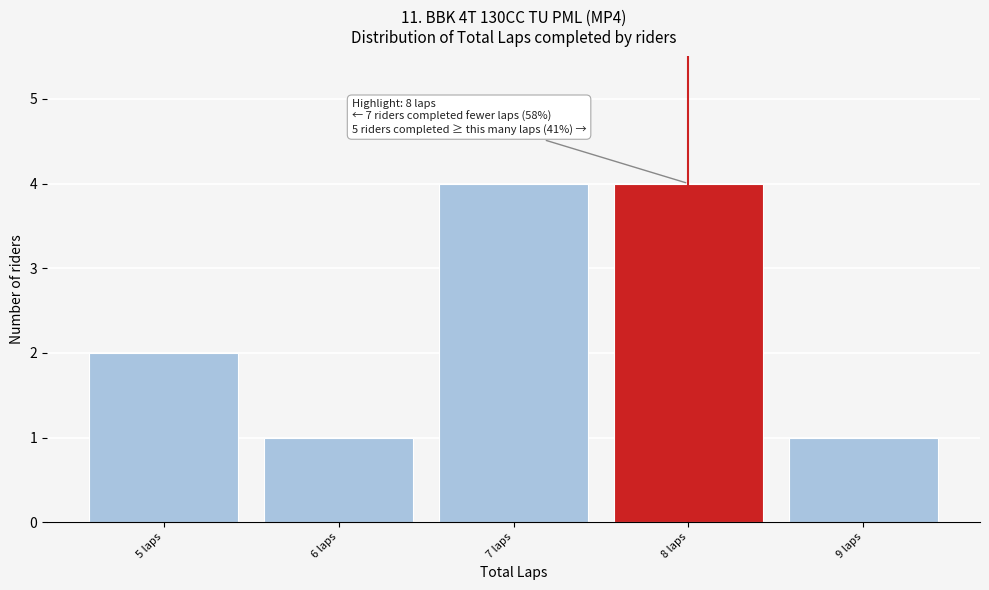

Reading right to left, what are all the values shown in this chart?

9 laps=1	8 laps=4	7 laps=4	6 laps=1	5 laps=2